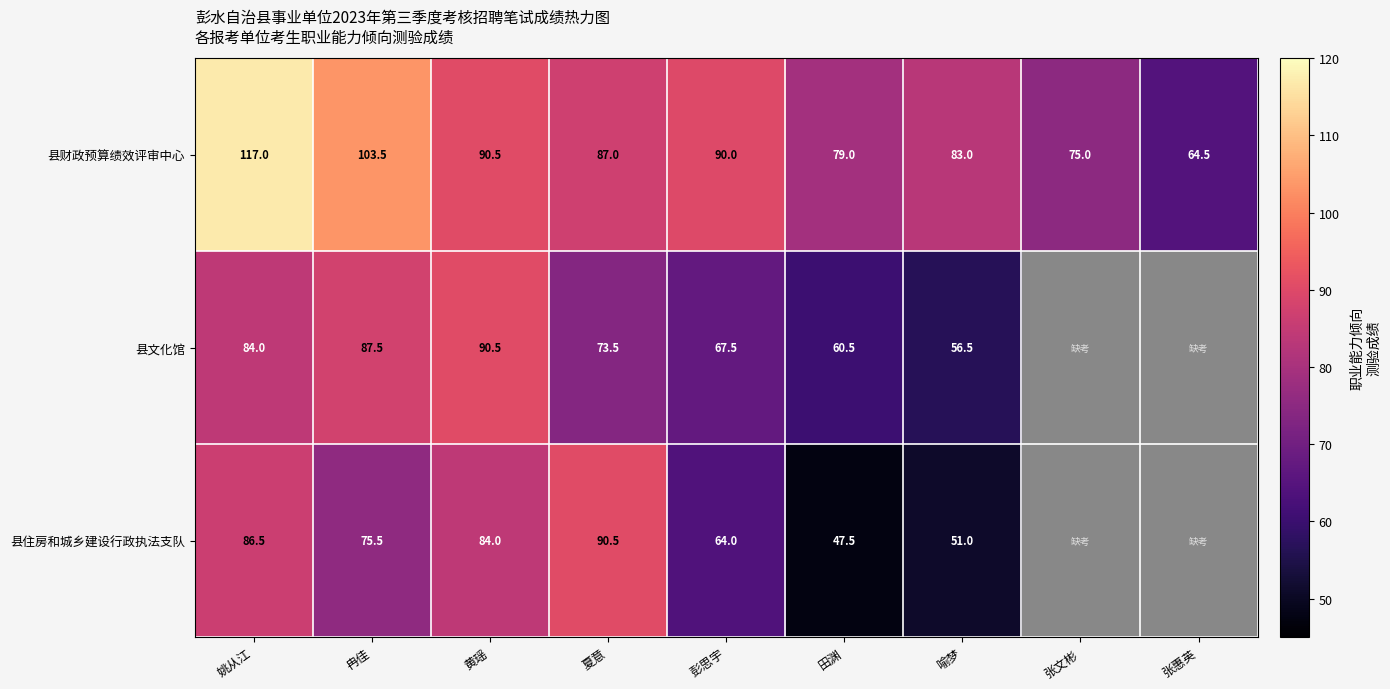

At 夏意, list the series in order from smallest to largest.

县文化馆, 县财政预算绩效评审中心, 县住房和城乡建设行政执法支队